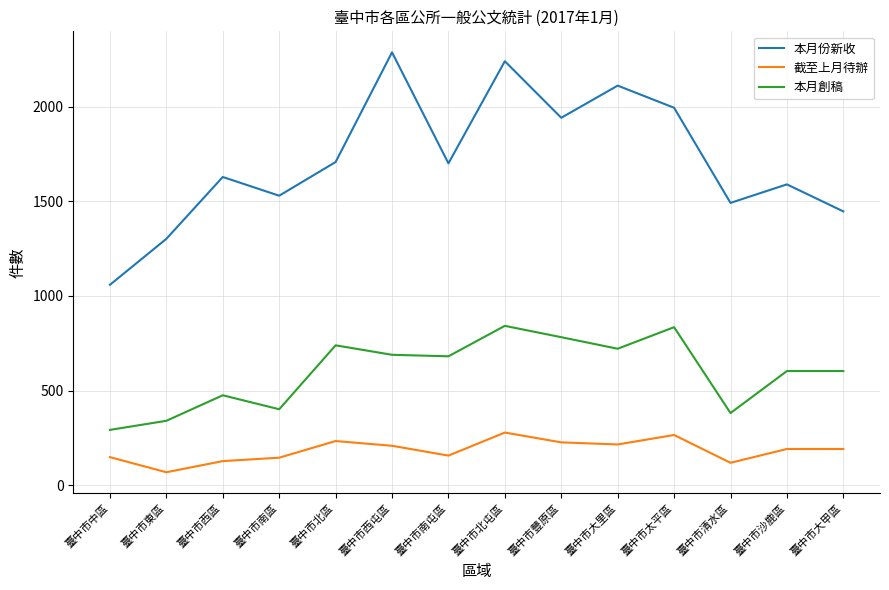

What is the average value of the 截至上月待辦 series?

184